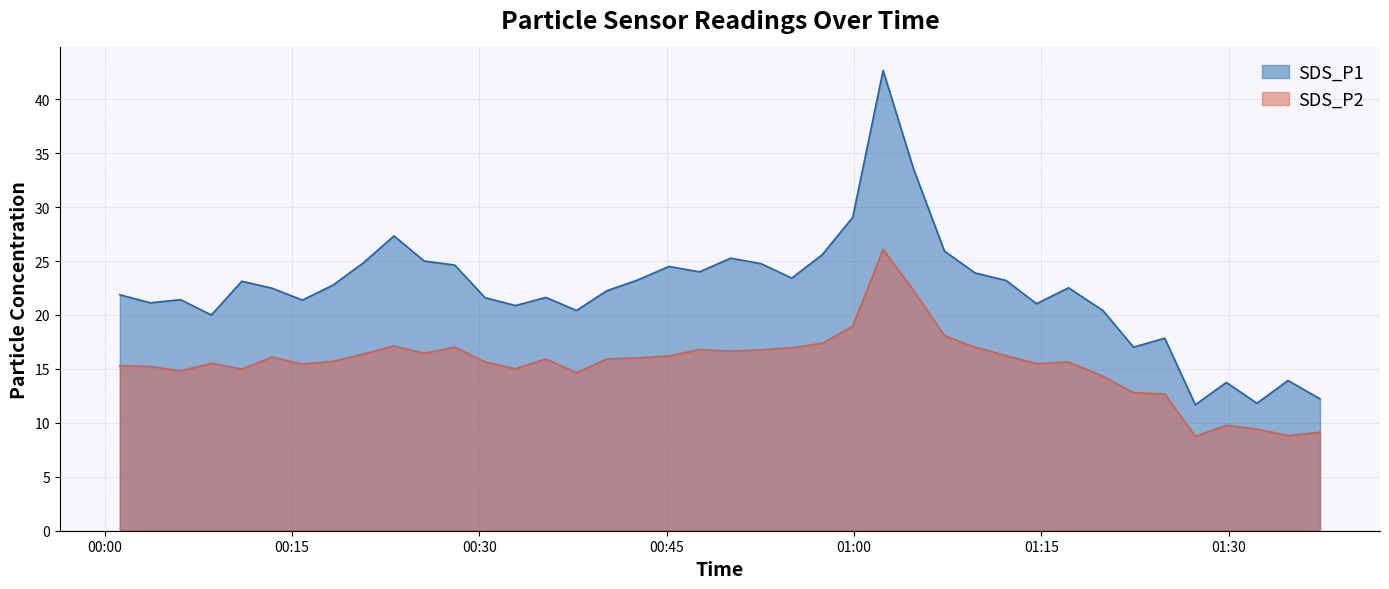

At which category does SDS_P1 reach its first local valley?

2023/09/16 00:03:38